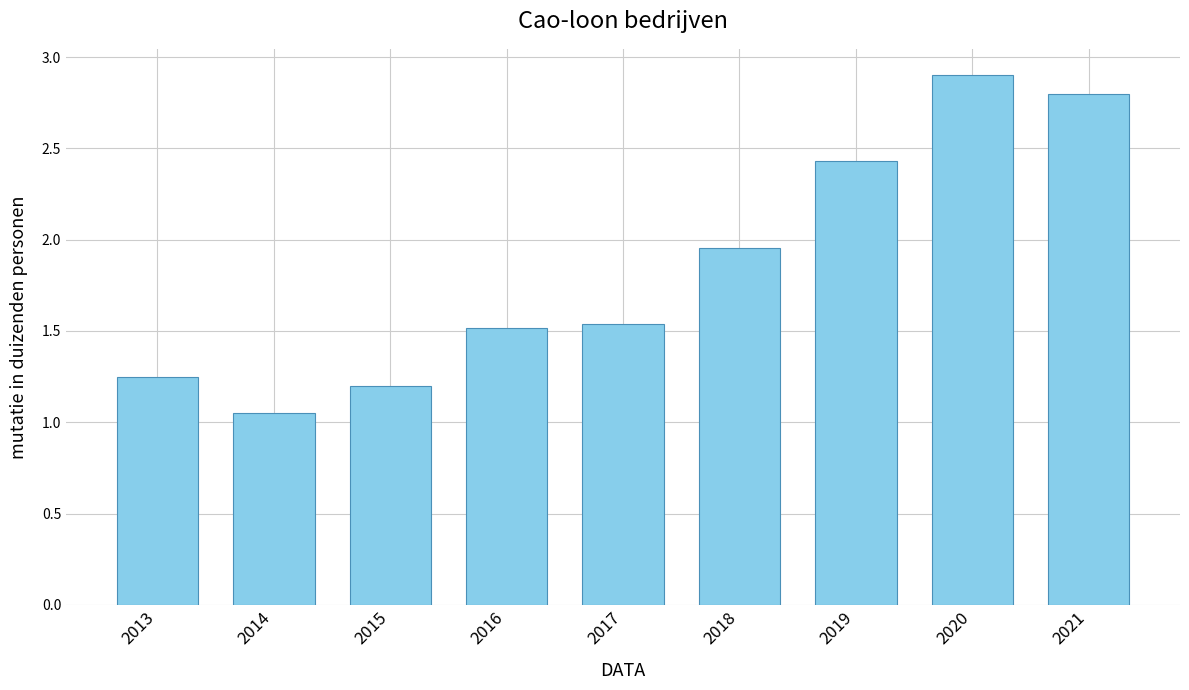

Between 2018 and 2014, which is larger?

2018